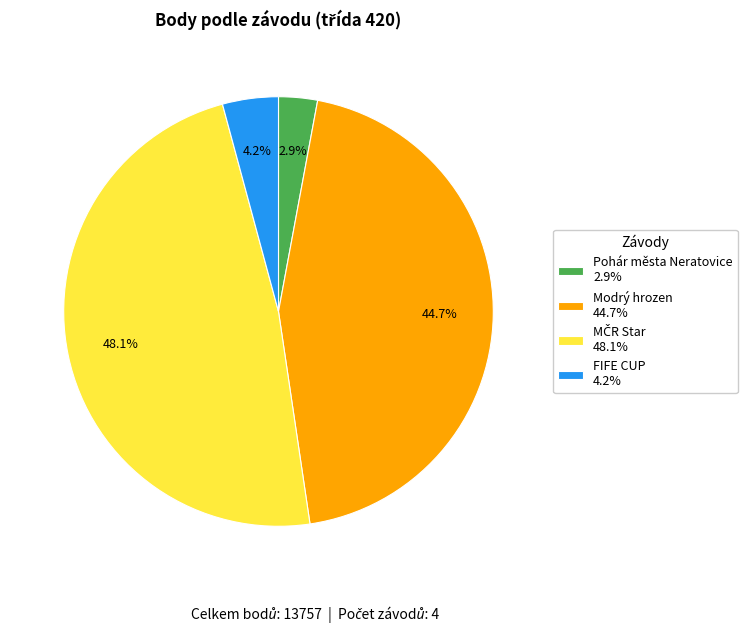

How many slices are in this pie chart?

4